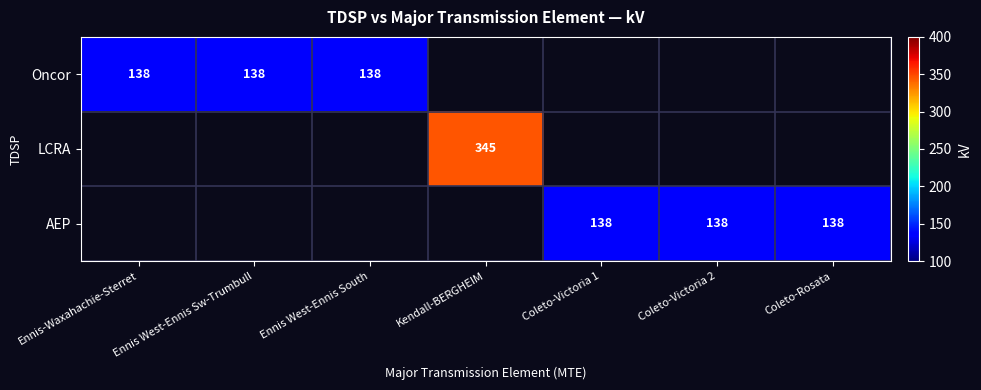

What is the smallest value displayed?

138.0